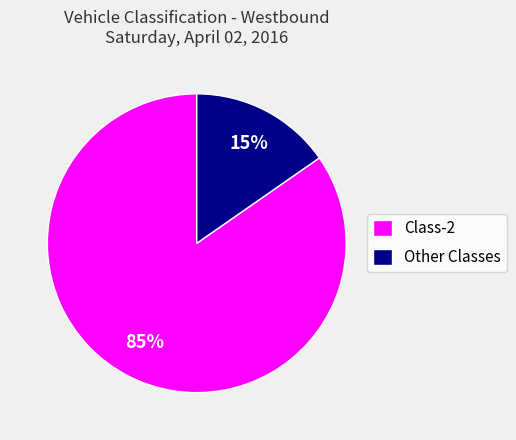

Which has a higher value, Class-2 or Other Classes?

Class-2